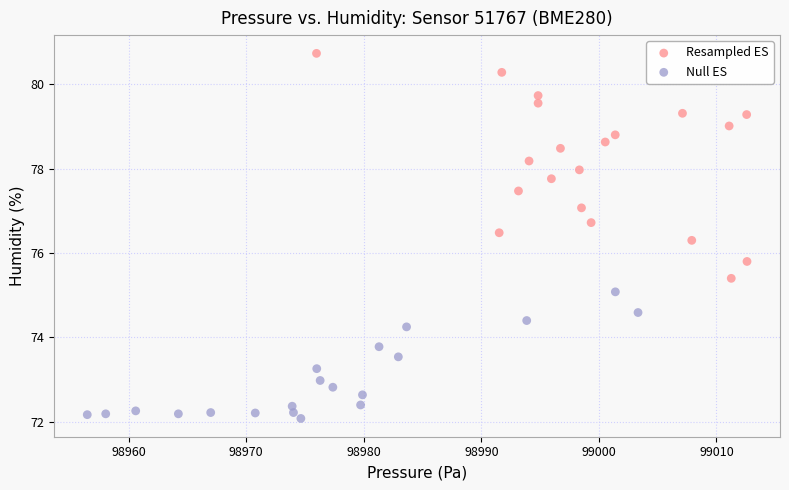

Which series contains the highest Y value?

Resampled ES